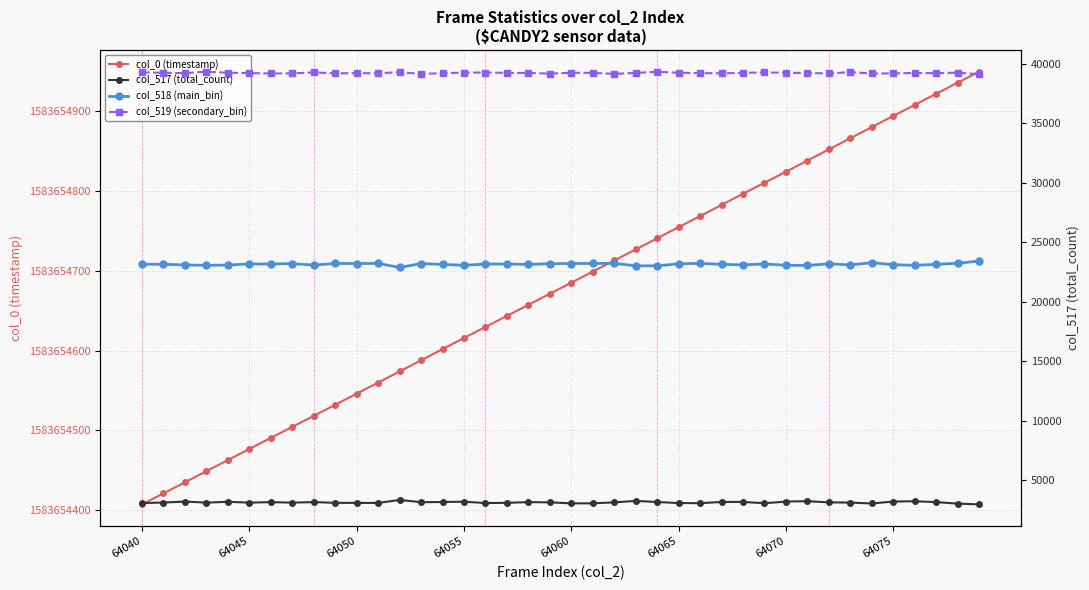

Rank the series at 12 from highest to lowest value.

col_0 (timestamp), col_519 (secondary_bin), col_518 (main_bin), col_517 (total_count)